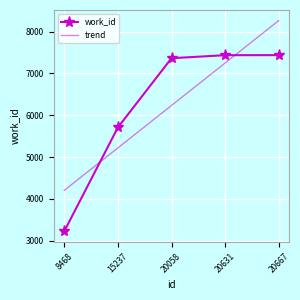

At how many categories does at least one series exceed 6027?

3